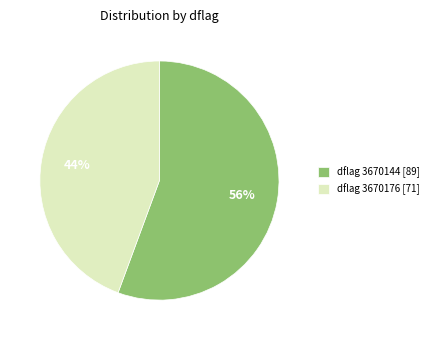

True or false: dflag 3670144 [89] accounts for 56% of the total.

True